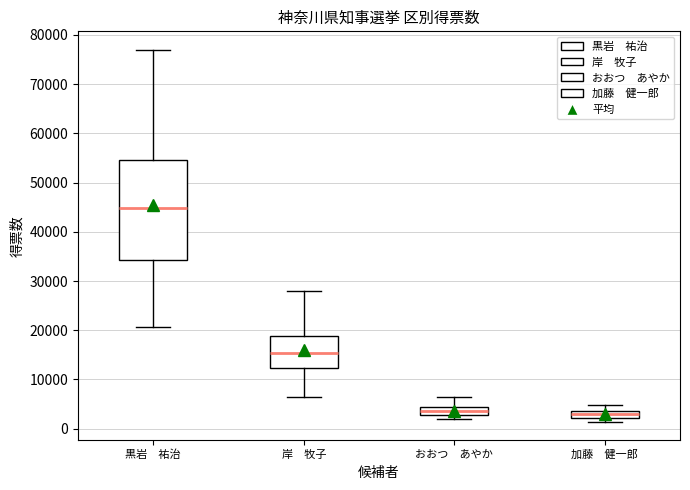

Reading left to right, transcribe this box plot: for each box, give where its median line is, the range the box spans, and where its two whiskers end, as read against the y-axis. The values are not printed on the chart, so give them approximately, as read against the axis.

黒岩 祐治: median 45000, box 34000 to 55000, whiskers 21000 to 77000
岸 牧子: median 15000, box 12000 to 19000, whiskers 6000 to 28000
おおつ あやか: median 4000 (inside the box), box 3000 to 4000, whiskers 2000 to 6000
加藤 健一郎: median 3000, box 2000 to 4000, whiskers 1000 to 5000